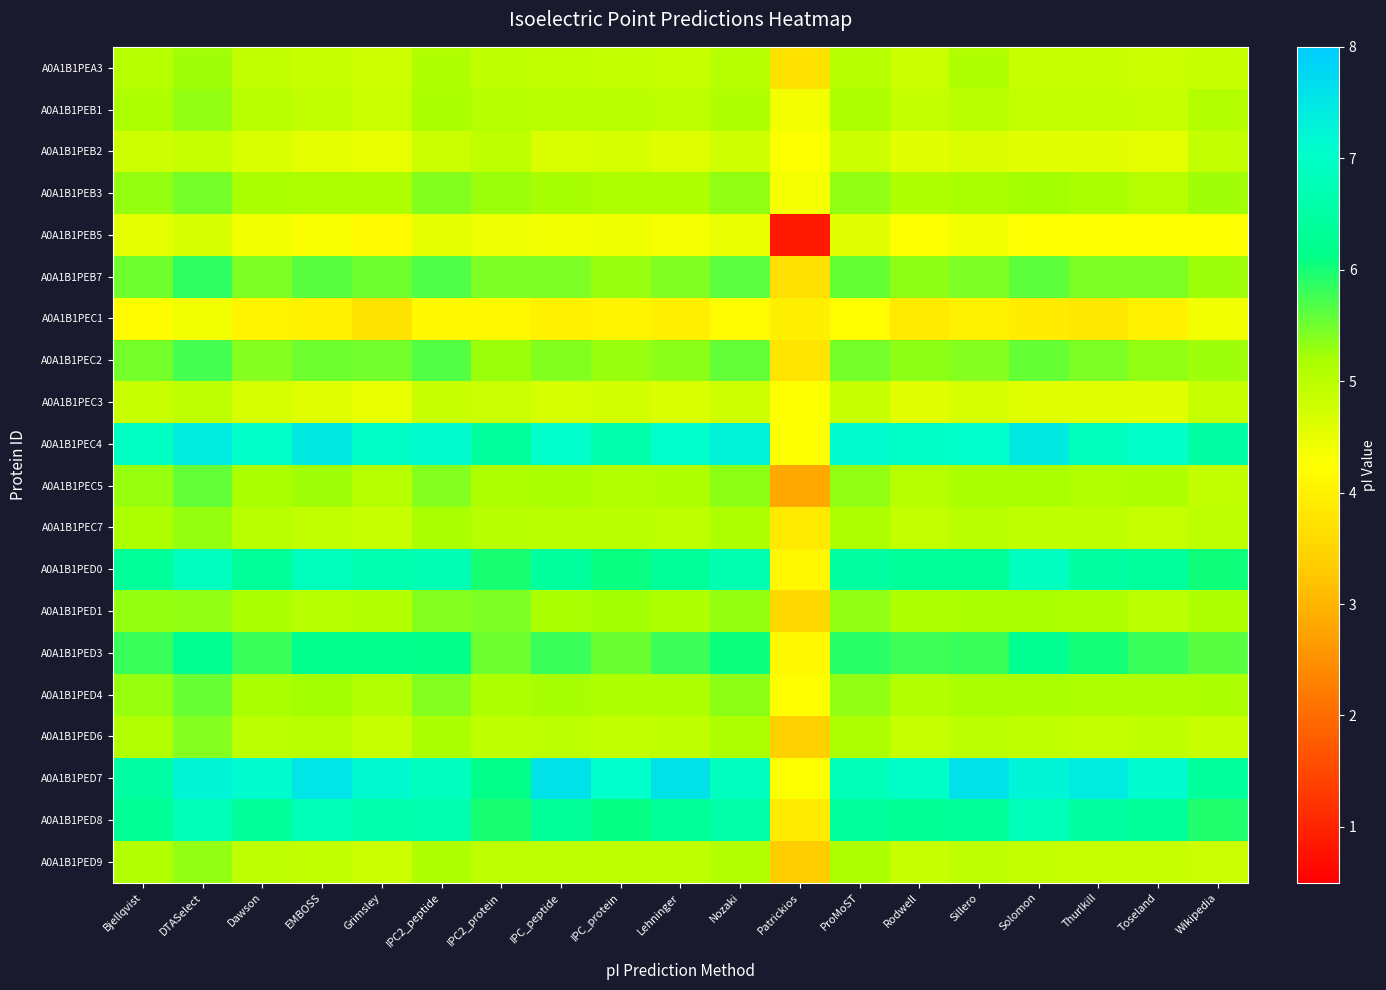

At Nozaki, list the series in order from largest to smallest.

A0A1B1PEC4, A0A1B1PED7, A0A1B1PED0, A0A1B1PED8, A0A1B1PED3, A0A1B1PEB7, A0A1B1PEC2, A0A1B1PEC5, A0A1B1PED4, A0A1B1PEB3, A0A1B1PED1, A0A1B1PEC7, A0A1B1PED6, A0A1B1PEB1, A0A1B1PED9, A0A1B1PEA3, A0A1B1PEC3, A0A1B1PEB2, A0A1B1PEB5, A0A1B1PEC1